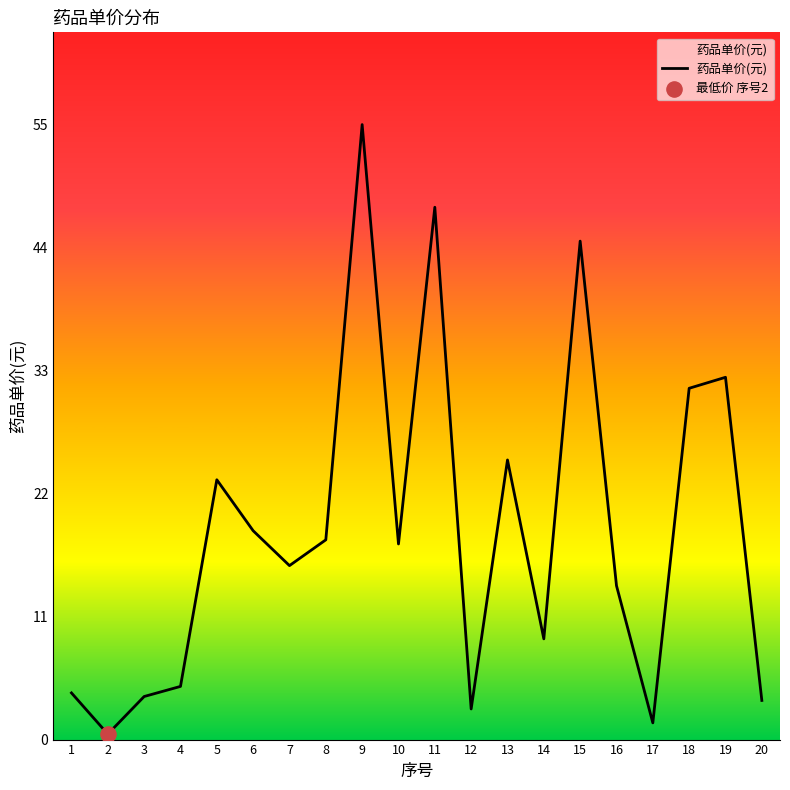

What is the change in value from 8 to 13?

+7.1